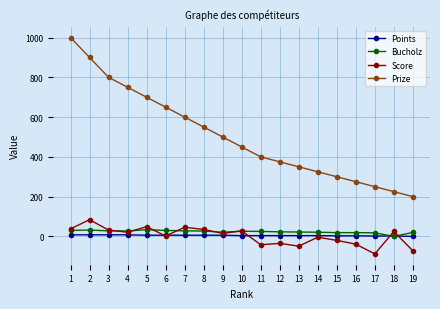

True or false: Prize and Score cross at least once.

False